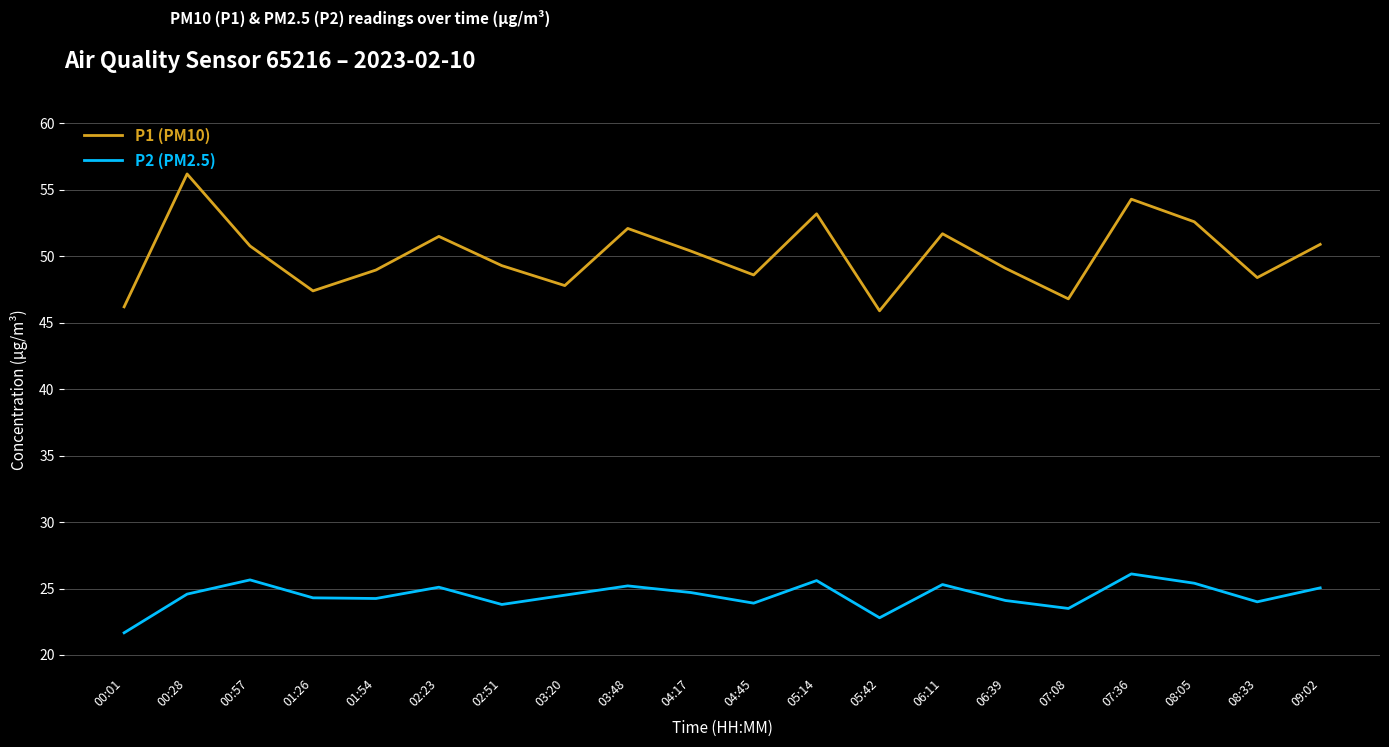

How many categories are shown in the chart?

20